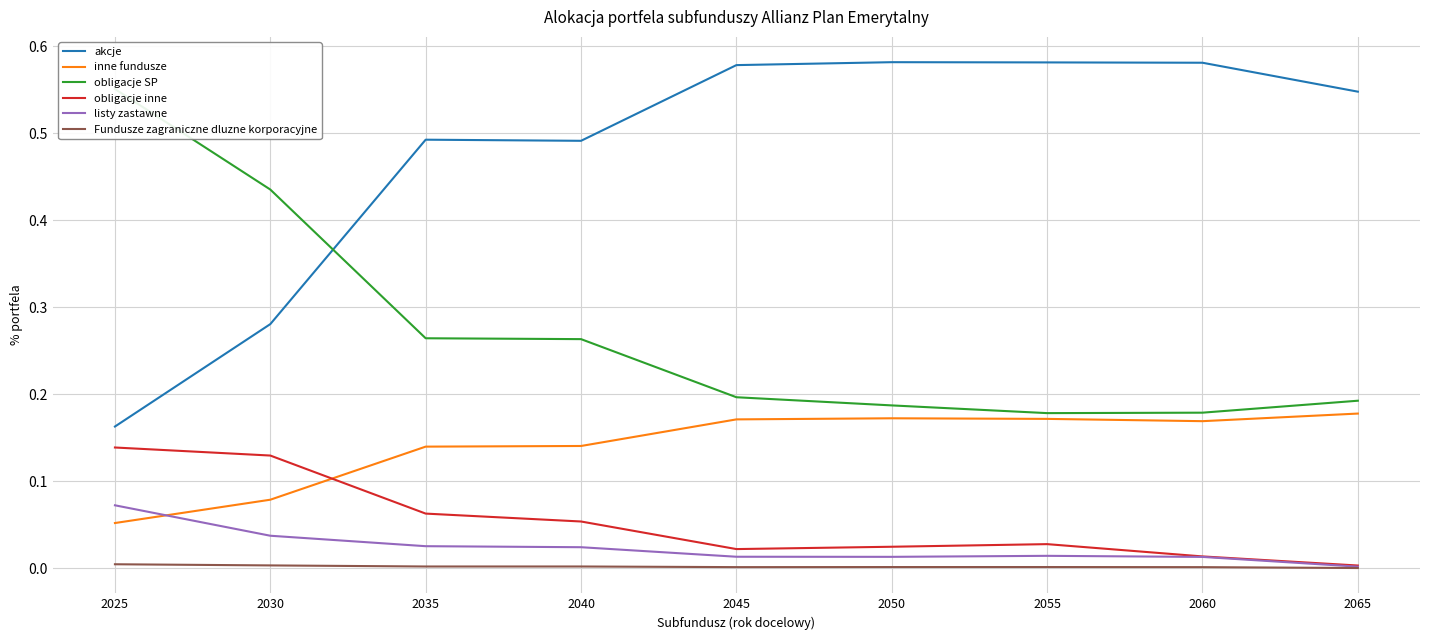

What is the difference between the maximum and minimum values in the inne fundusze series?

0.1